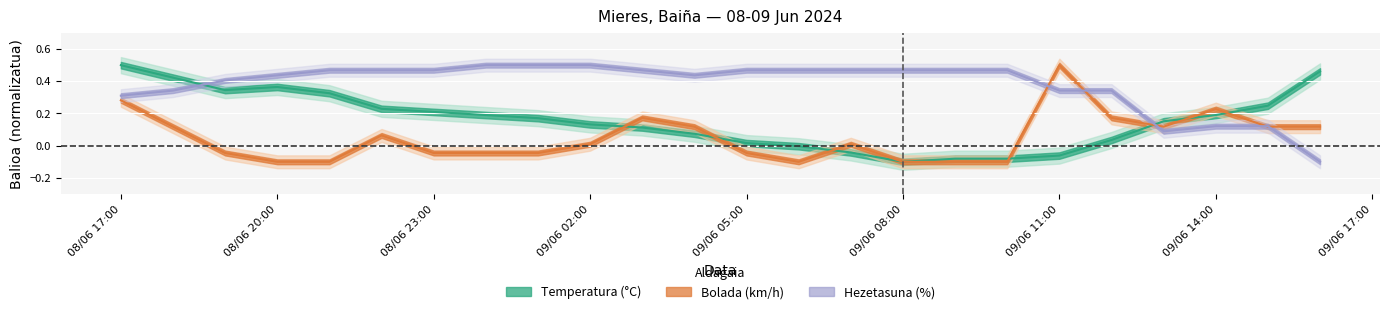

Is this an area chart (filled region under the line)?

No